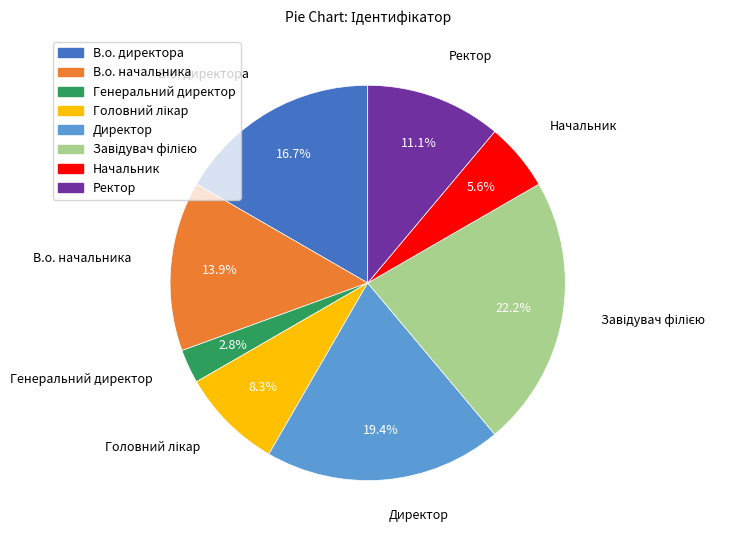

To the nearest percent, what is the combined percentage of Ректор and Генеральний директор?

14%